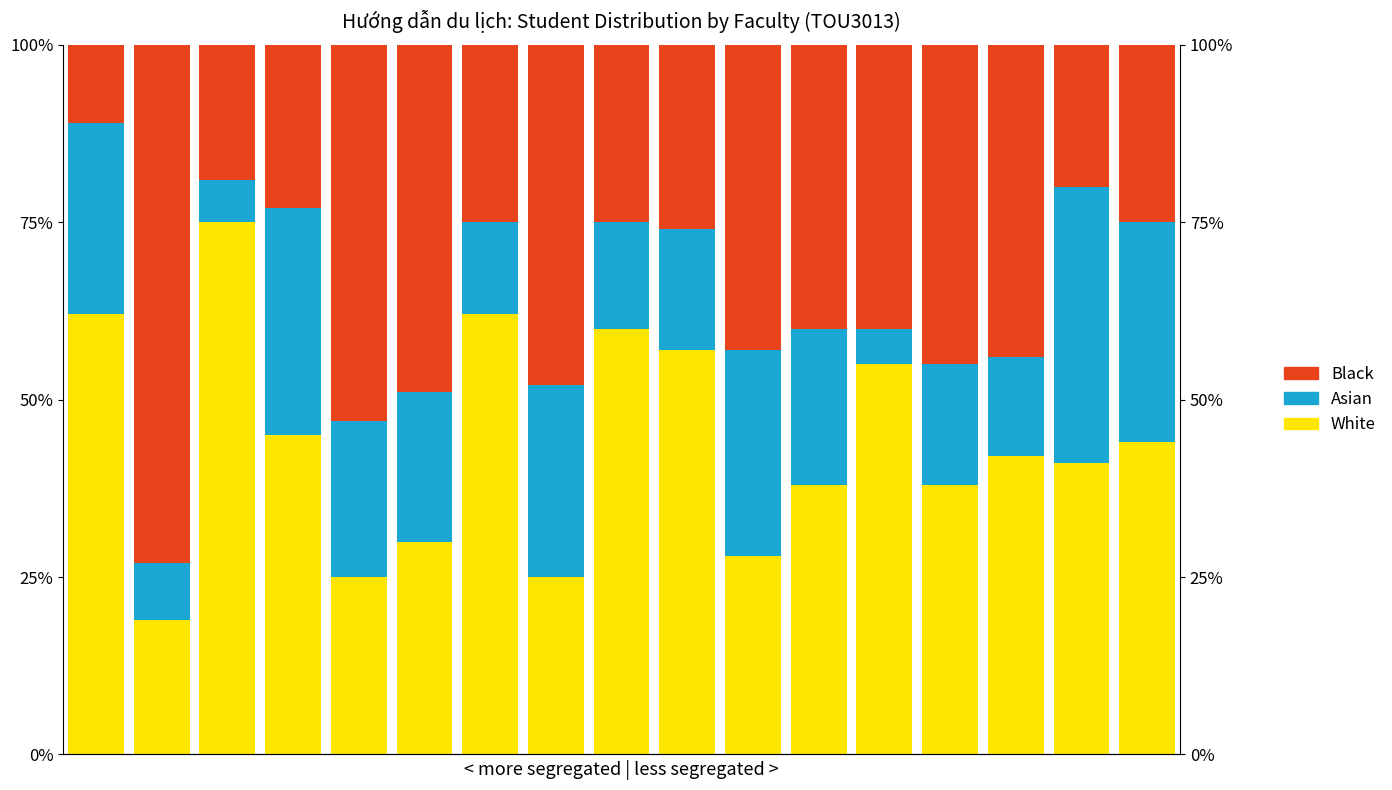

What is the difference between the maximum and minimum values in the White series?

56.0